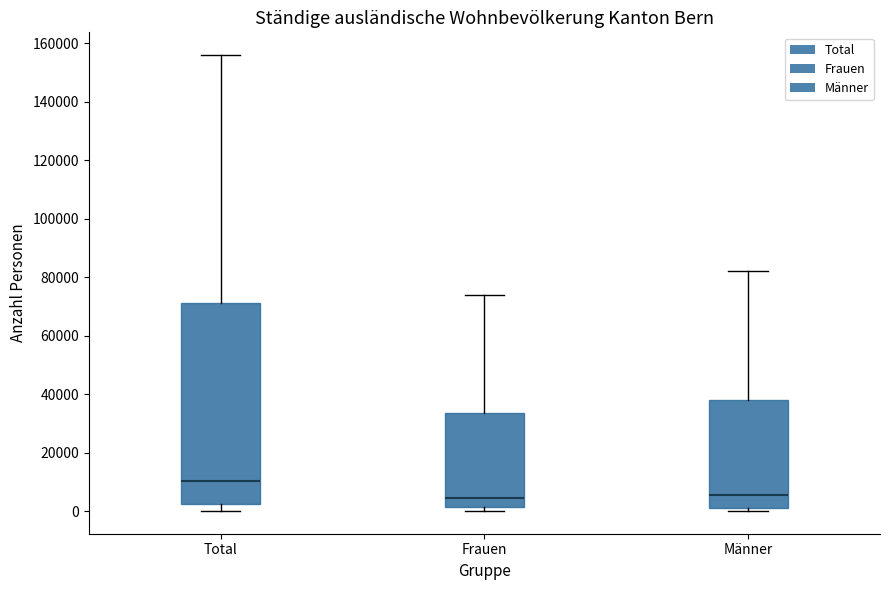

Where is the upper edge of the box for Männer on the y-axis? The values are not printed on the chart, so give them approximately, as read against the axis.

38000